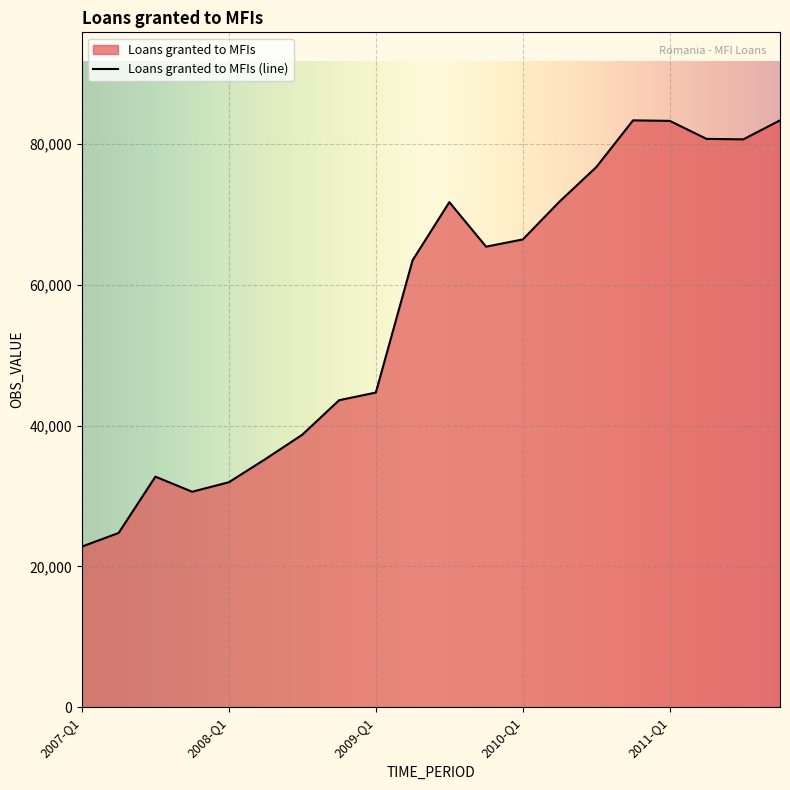

What is the minimum value shown in the chart?

22818.3